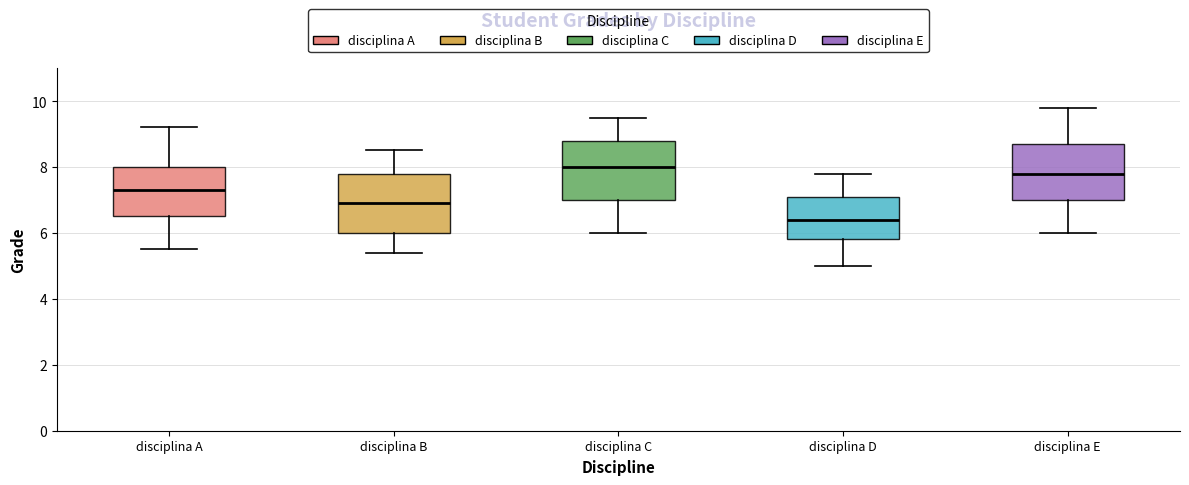

Reading left to right, transcribe this box plot: for each box, give where its median line is, the range the box spans, and where its two whiskers end, as read against the y-axis. The values are not printed on the chart, so give them approximately, as read against the axis.

disciplina A: median 7.4, box 6.6 to 8.0, whiskers 5.6 to 9.2
disciplina B: median 7.0, box 6.0 to 7.8, whiskers 5.4 to 8.6
disciplina C: median 8.0, box 7.0 to 8.8, whiskers 6.0 to 9.6
disciplina D: median 6.4, box 5.8 to 7.2, whiskers 5.0 to 7.8
disciplina E: median 7.8, box 7.0 to 8.8, whiskers 6.0 to 9.8